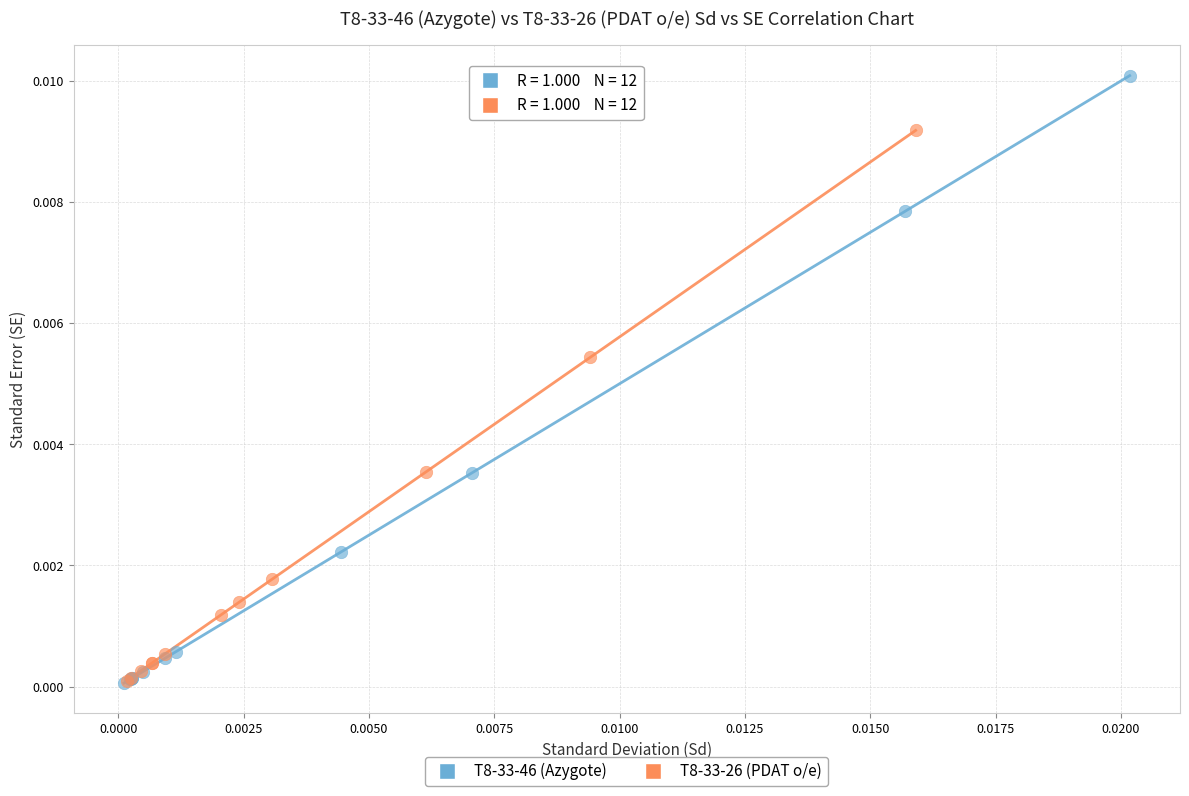

Which series has the largest Y range (max minus min)?

T8-33-46 (Azygote)